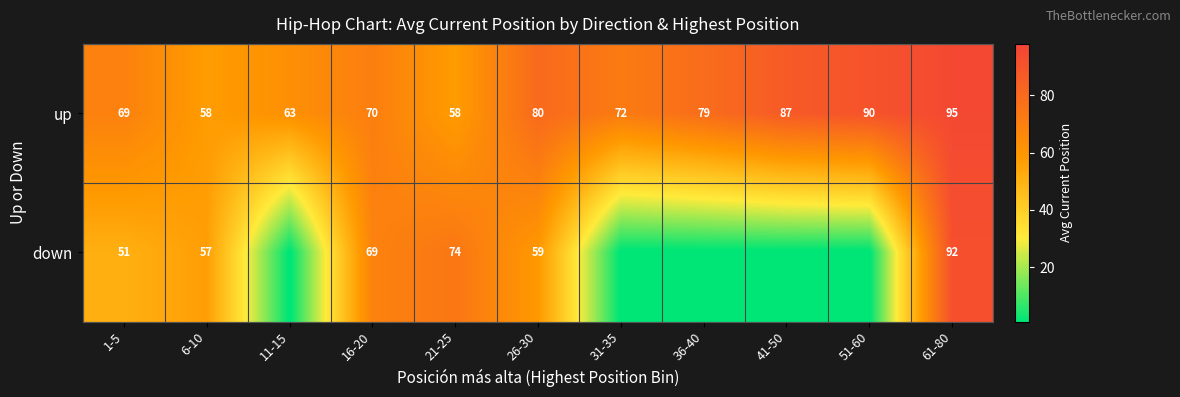

Count the number of data series in this chart.

2